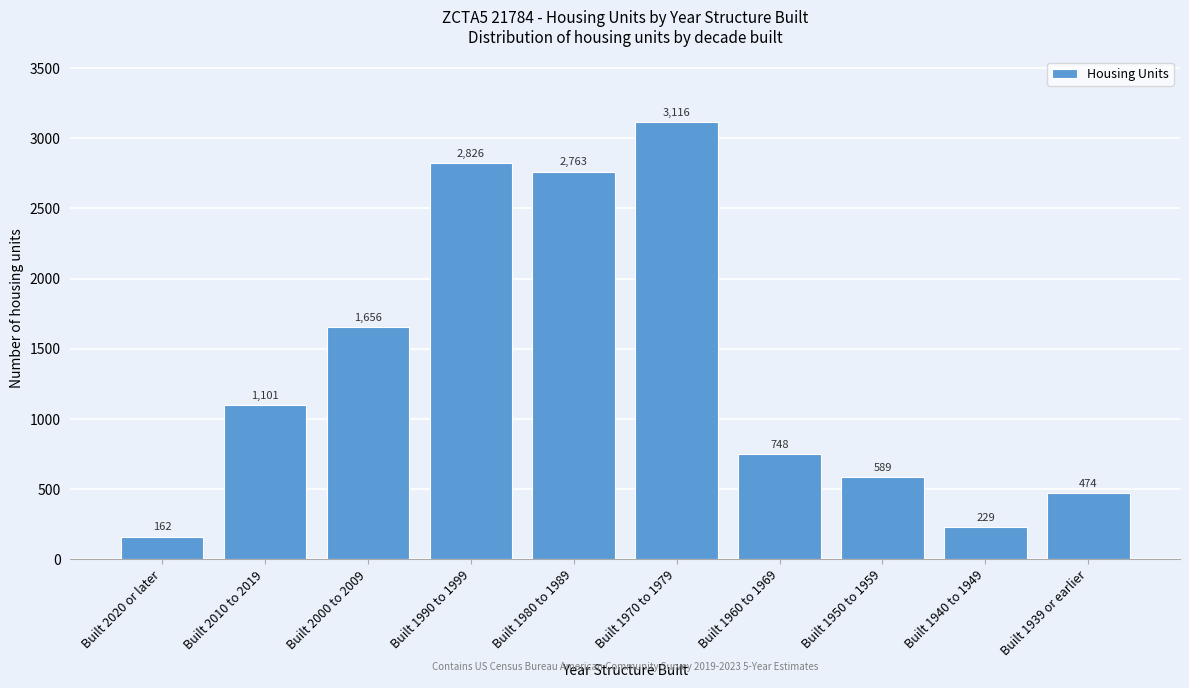

Reading left to right, extract all data points from this chart.

162	1101	1656	2826	2763	3116	748	589	229	474